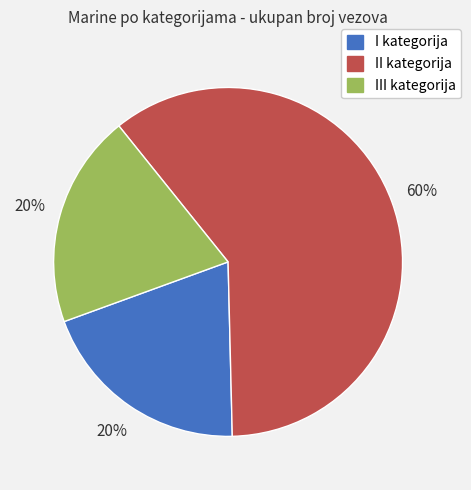

To the nearest percent, what is the combined percentage of II kategorija and III kategorija?

80%